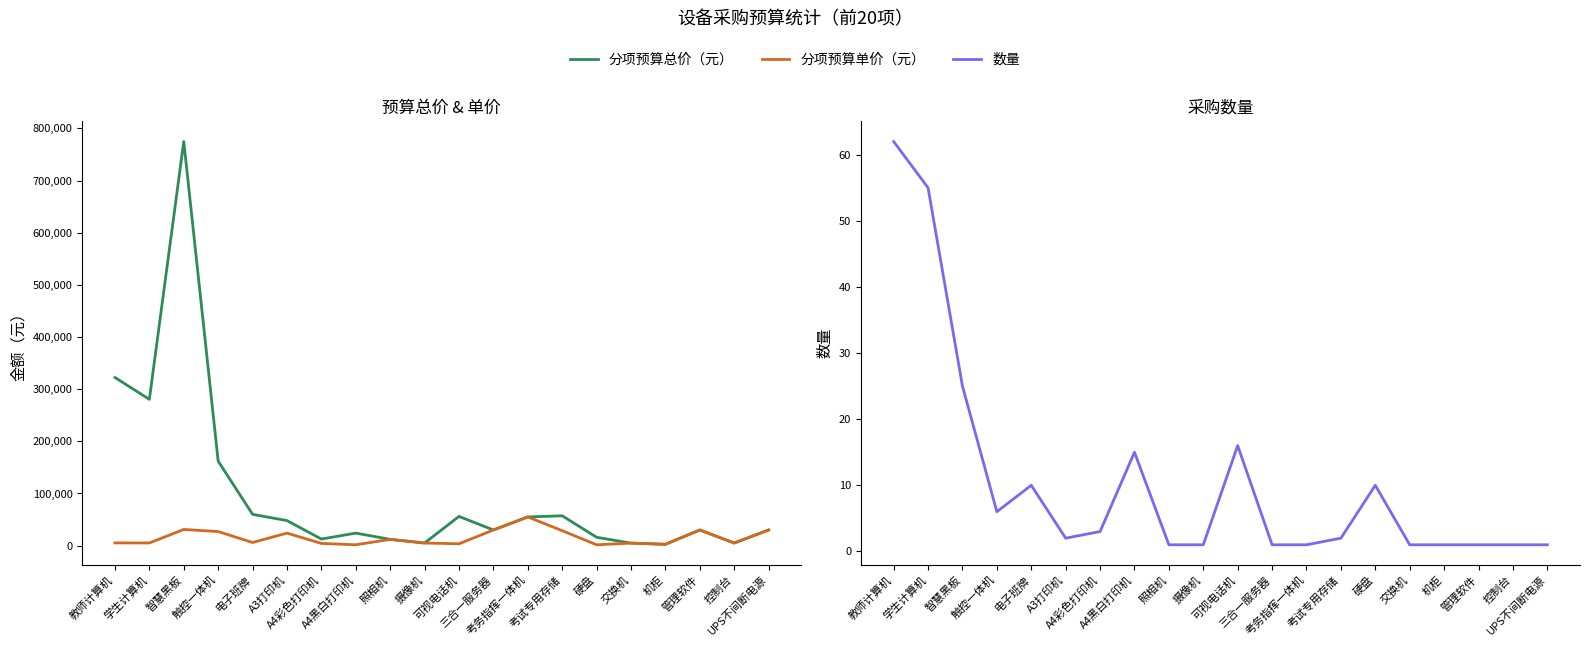

Does the chart have visible grid lines?

No